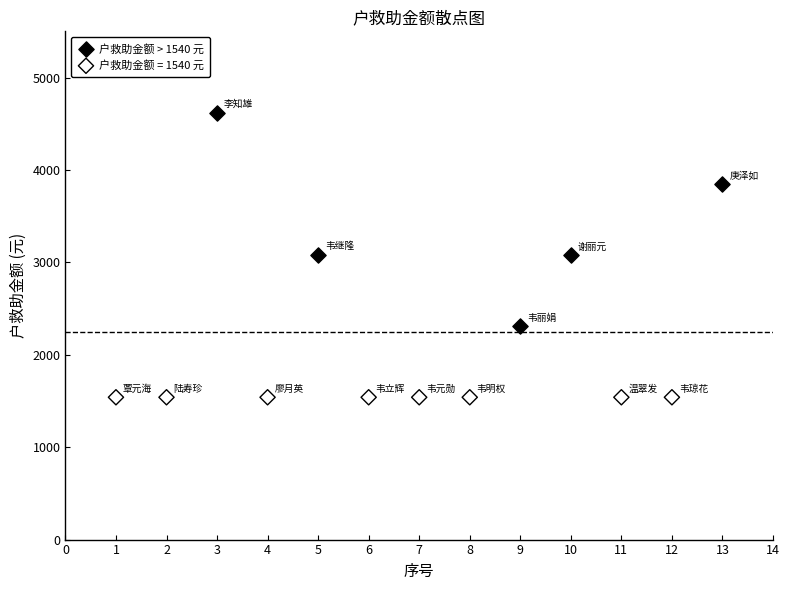

Which series reaches the maximum Y coordinate?

户救助金额 > 1540 元